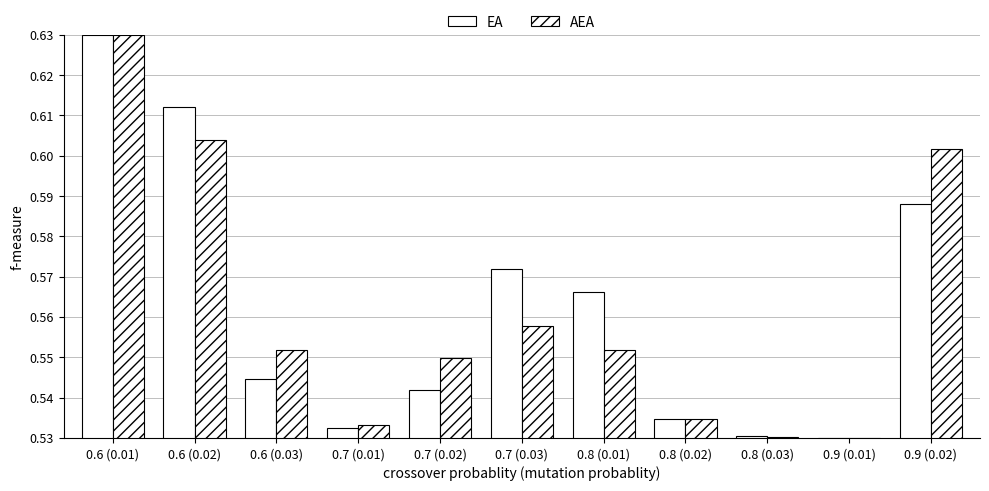

Count the number of data series in this chart.

2